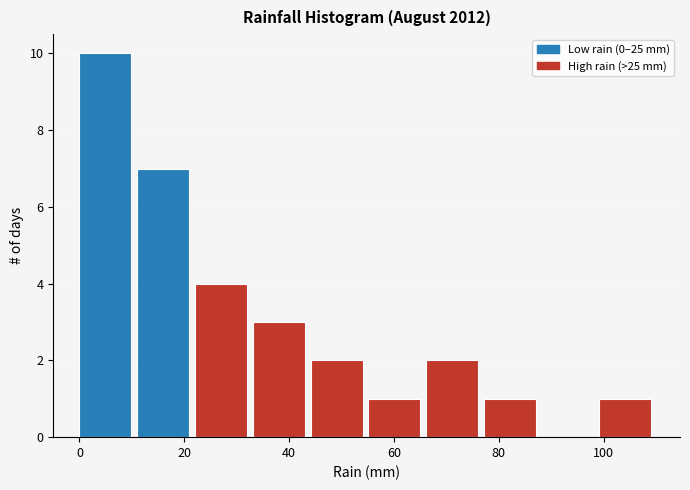

Reading left to right, transcribe this chart: for each bar, give the range it covers on the x-axis and its height. Neither the bar edges nor the heights are printed on the chart, so give them approximately, as read against the axes.

0 to 12: 10
12 to 22: 7
22 to 34: 4
34 to 44: 3
44 to 56: 2
56 to 66: 1
66 to 78: 2
78 to 88: 1
88 to 100: 0
100 to 110: 1